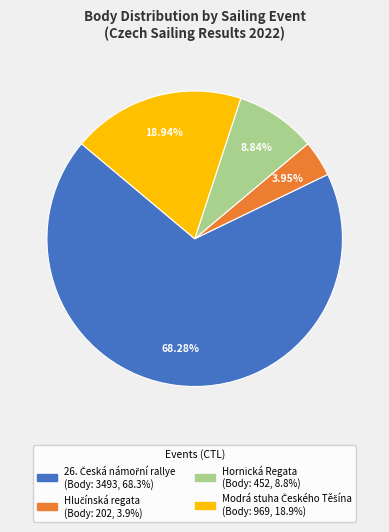

Is there any slice that represents more than half of the pie?

Yes